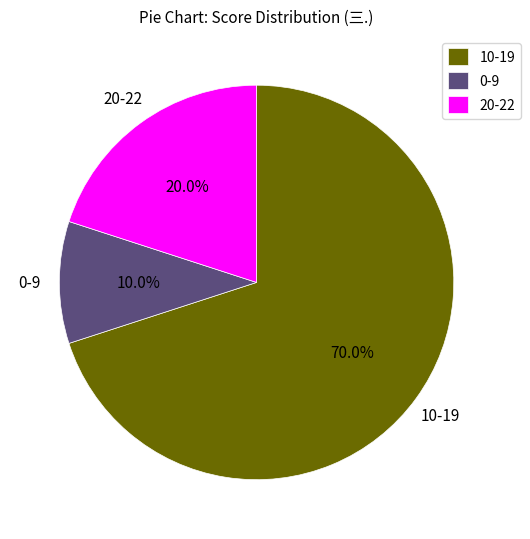

Which has a higher value, 10-19 or 0-9?

10-19